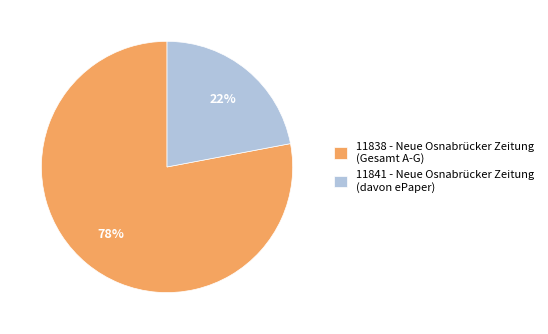

What is the ratio of the value at 11841 - Neue Osnabrücker Zeitung (davon ePaper) to the value at 11838 - Neue Osnabrücker Zeitung (Gesamt A-G)?

0.3